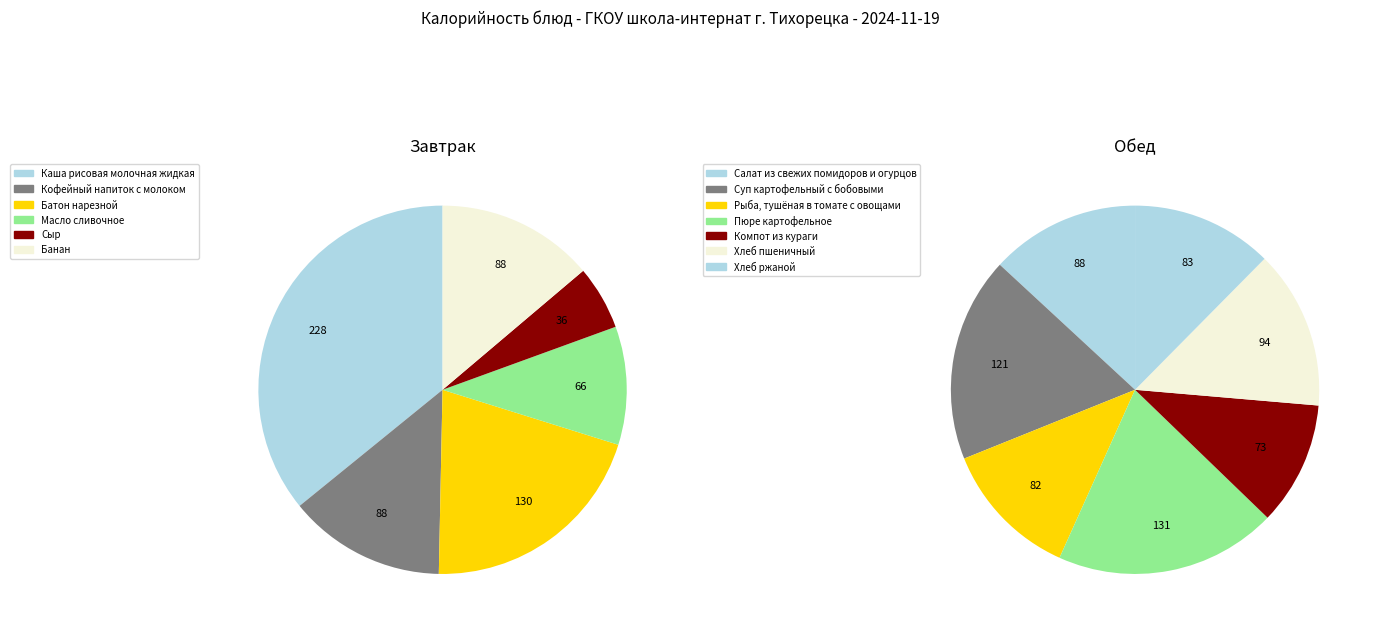

Is there any slice that represents more than half of the pie?

No